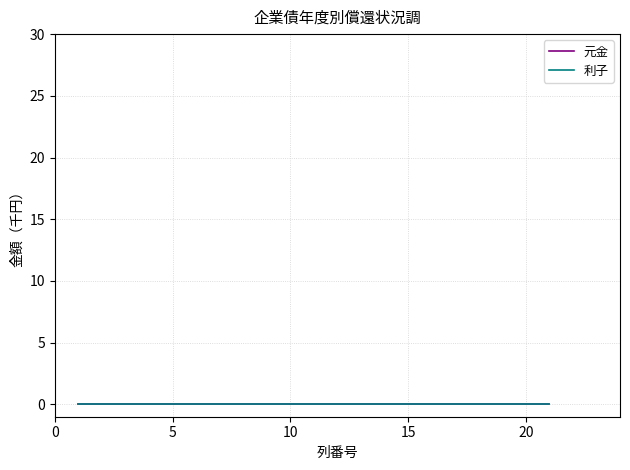

Which series has the largest total across all categories?

利子